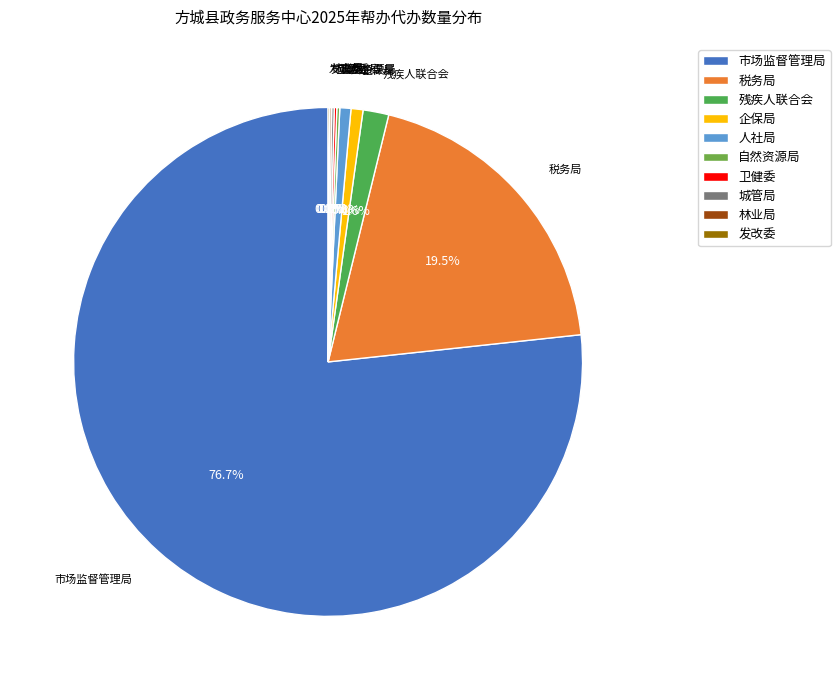

To the nearest percent, what portion does 人社局 represent?

1%